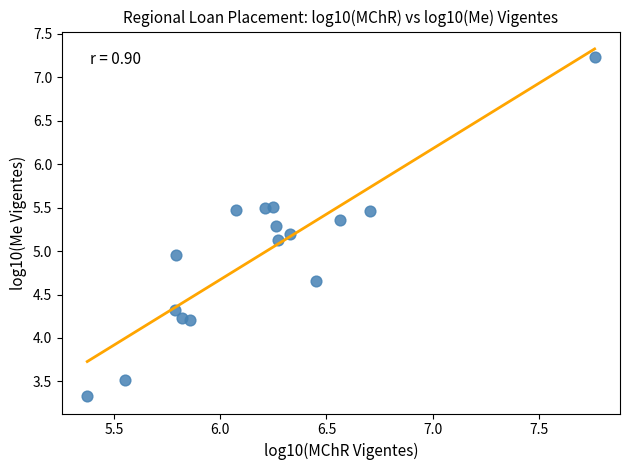

What is the range of Y values (max minus min)?

3.9